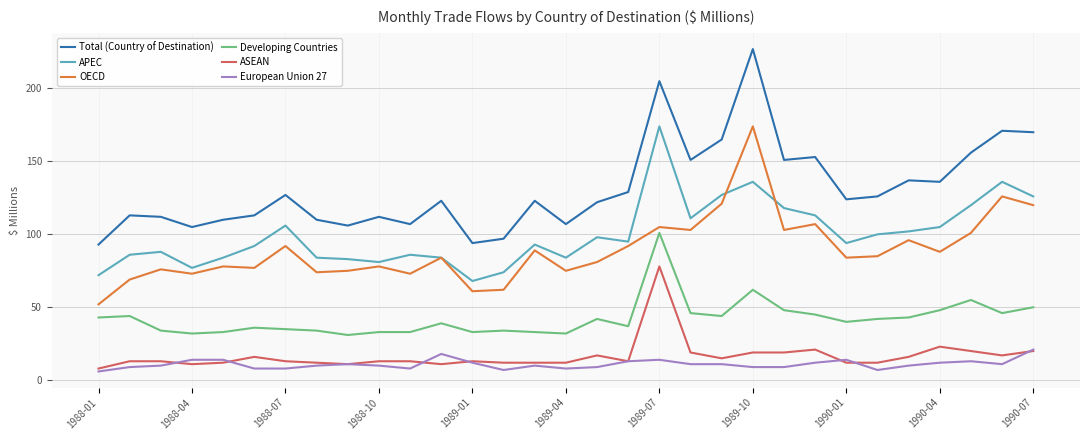

What is the highest value of the OECD series?

174